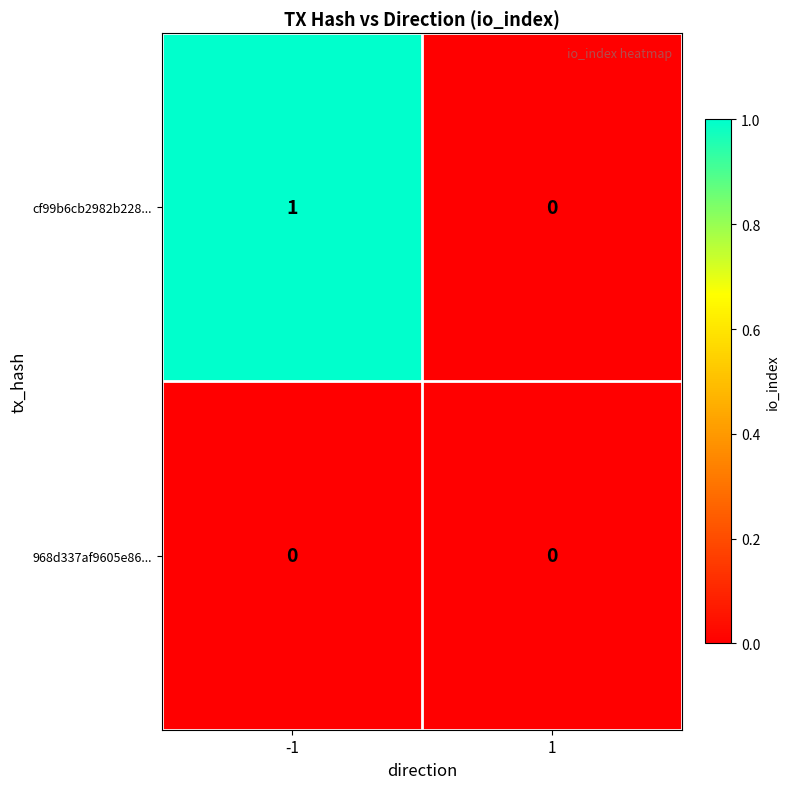

Which series changed the most between -1 and 1?

cf99b6cb2982b228...